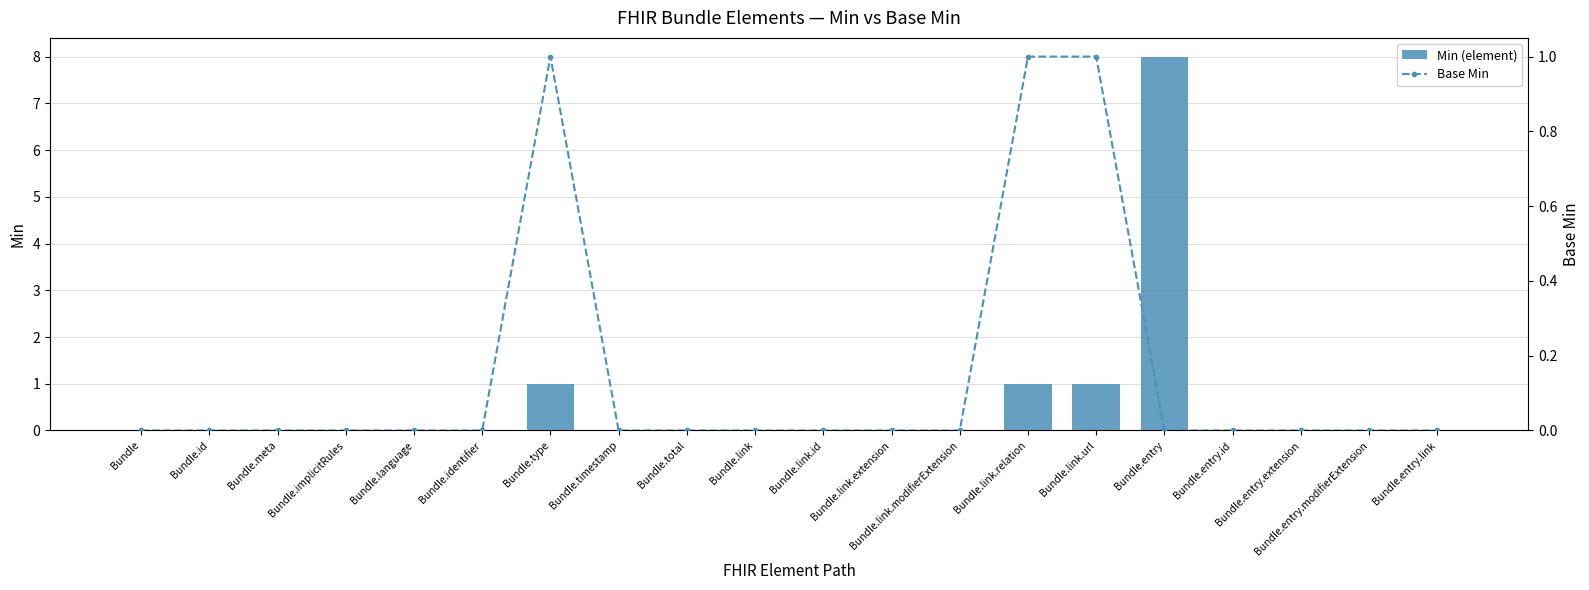

How many Min (element) values are between 0 and 1?

19